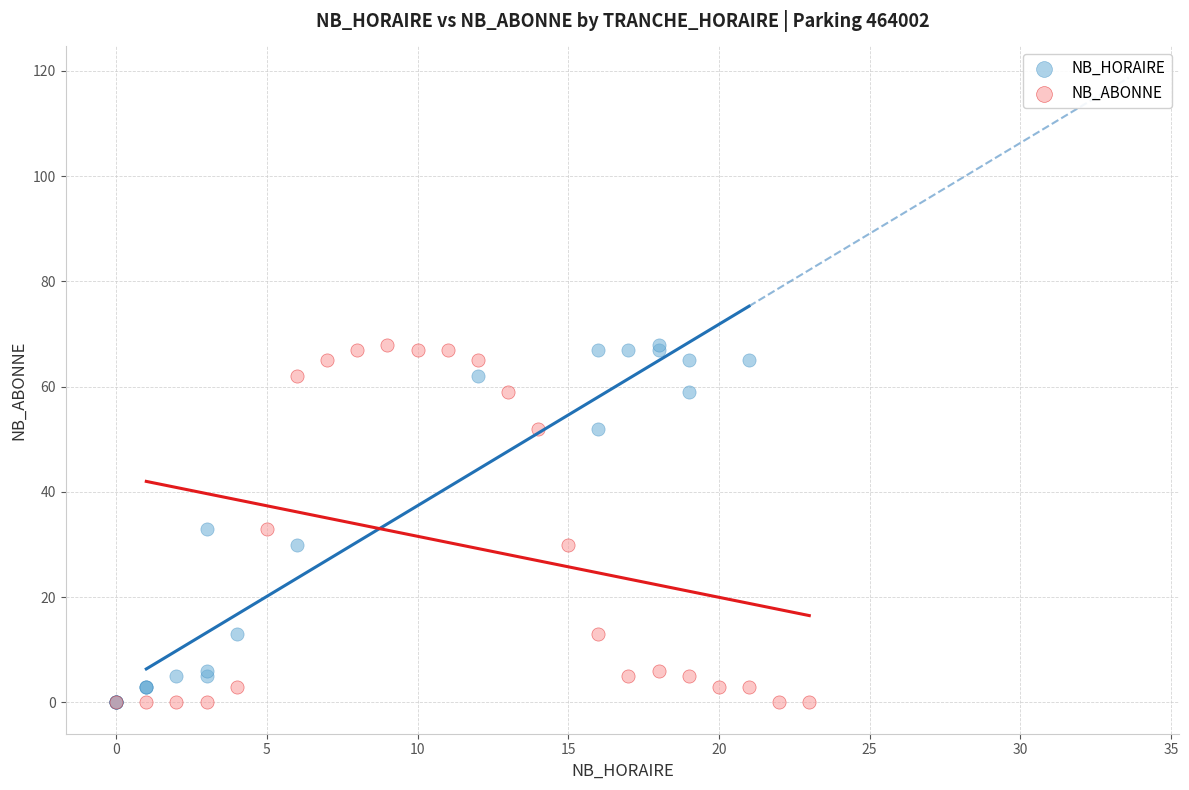

What are all the series names shown in the legend?

NB_HORAIRE, NB_ABONNE